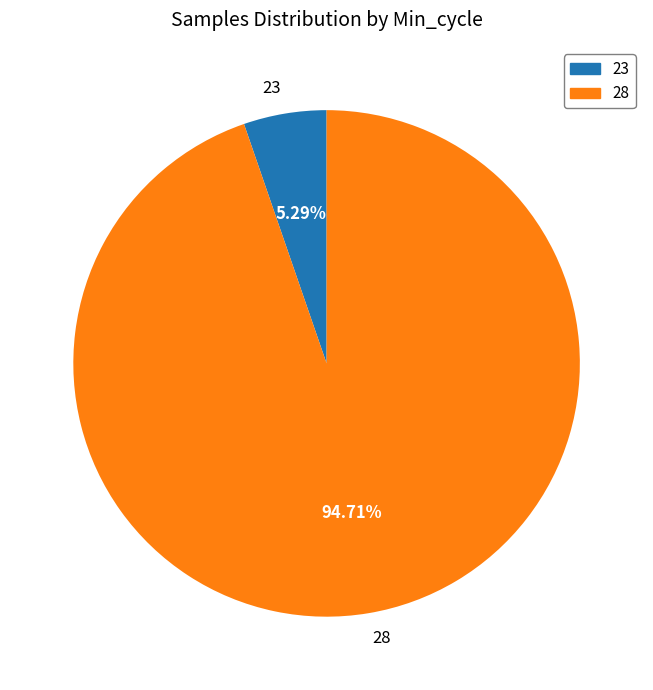

Is 28 the majority of the pie?

Yes